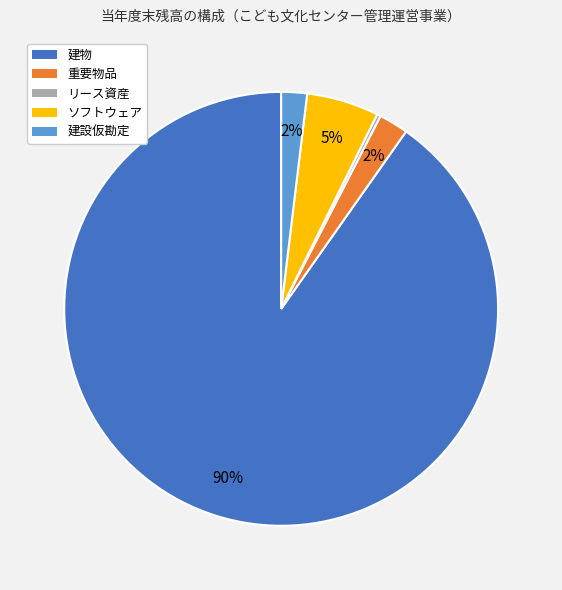

Which slice is the largest?

建物